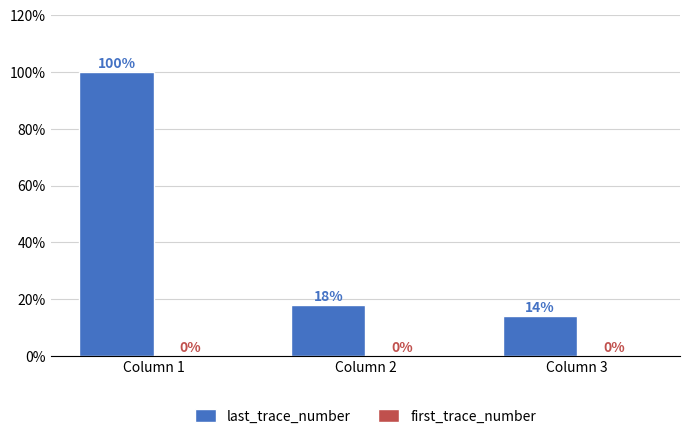

Approximately how many times larger is the value at Column 3 compared to Column 2?

0.8